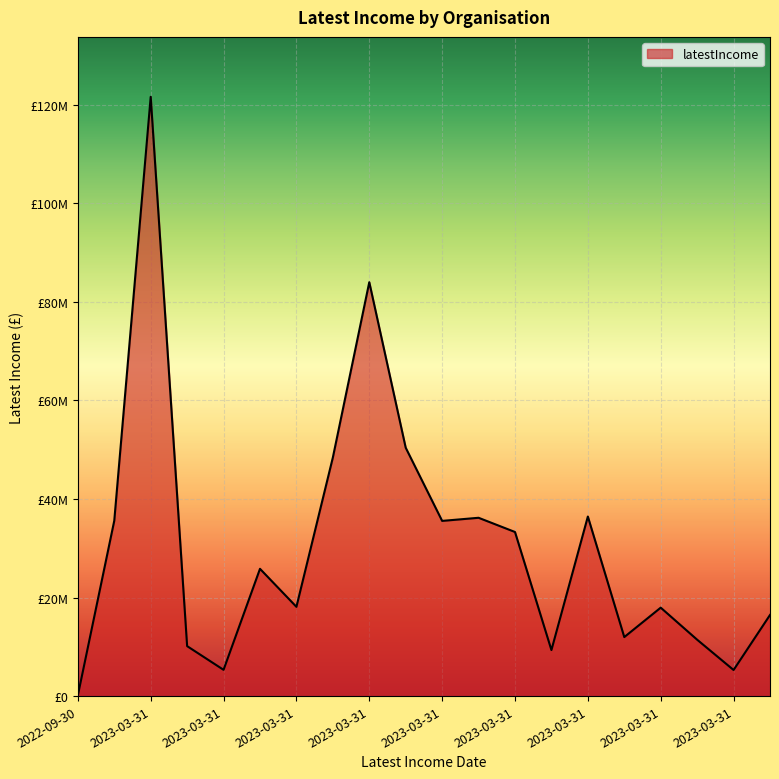

Is this an area chart (filled region under the line)?

Yes